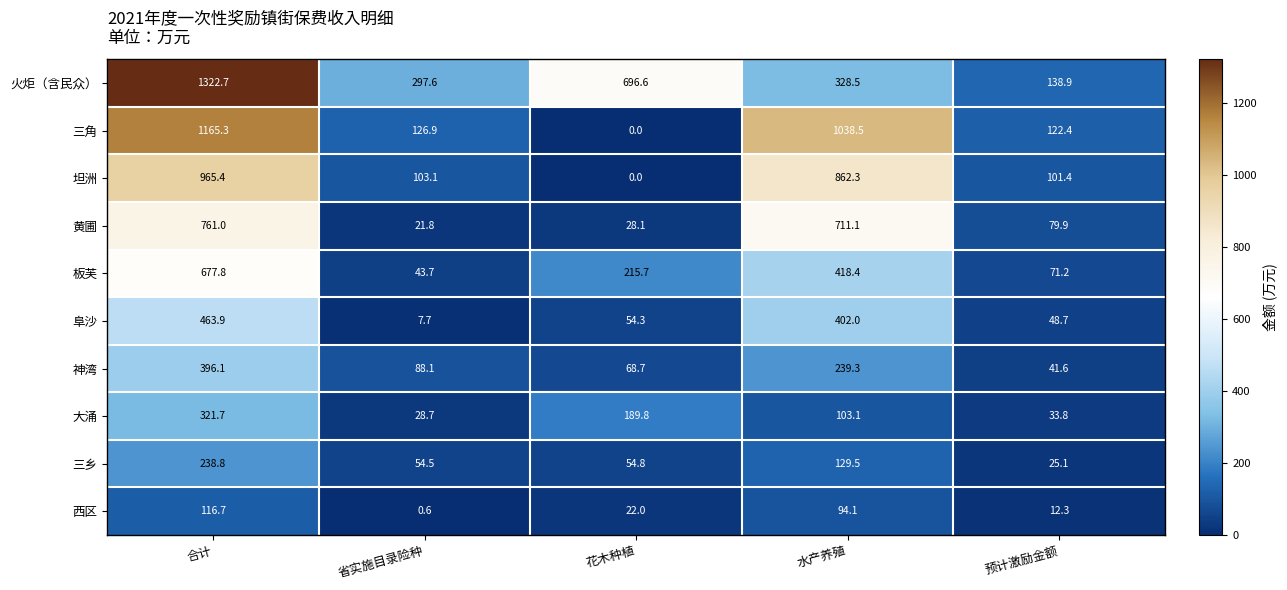

Rank the series by their maximum value, from highest to lowest.

火炬（含民众）, 三角, 坦洲, 黄圃, 板芙, 阜沙, 神湾, 大涌, 三乡, 西区